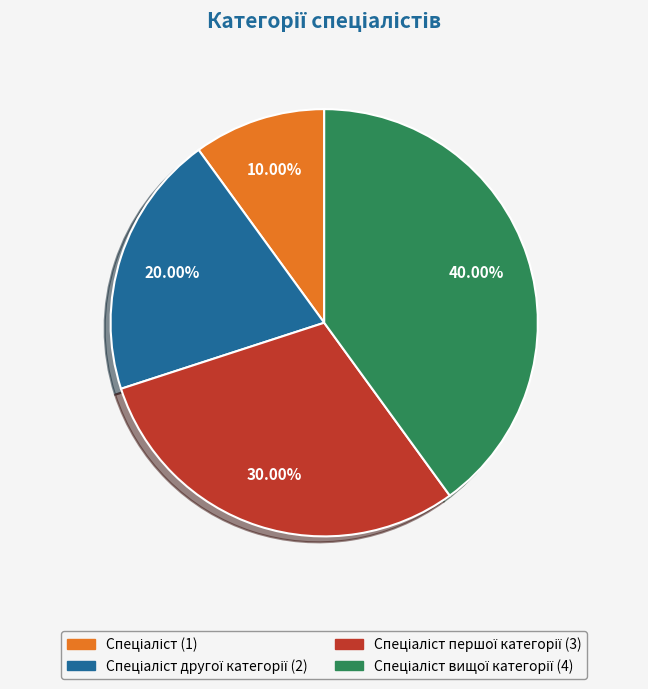

How many segments does this pie chart have?

4